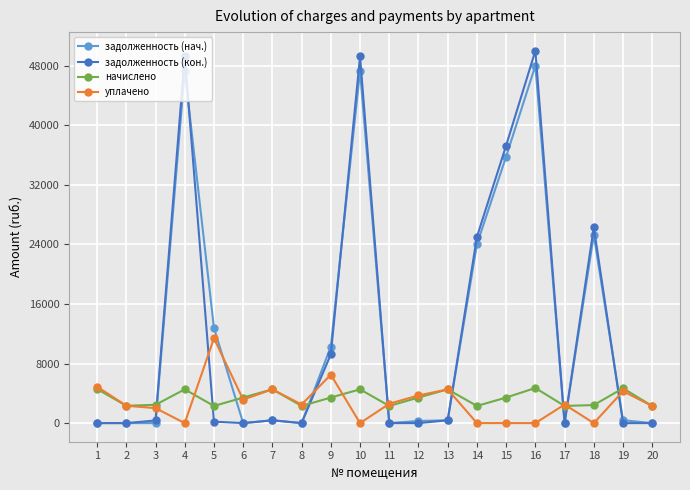

At how many categories does at least one series exceed 42205?

3